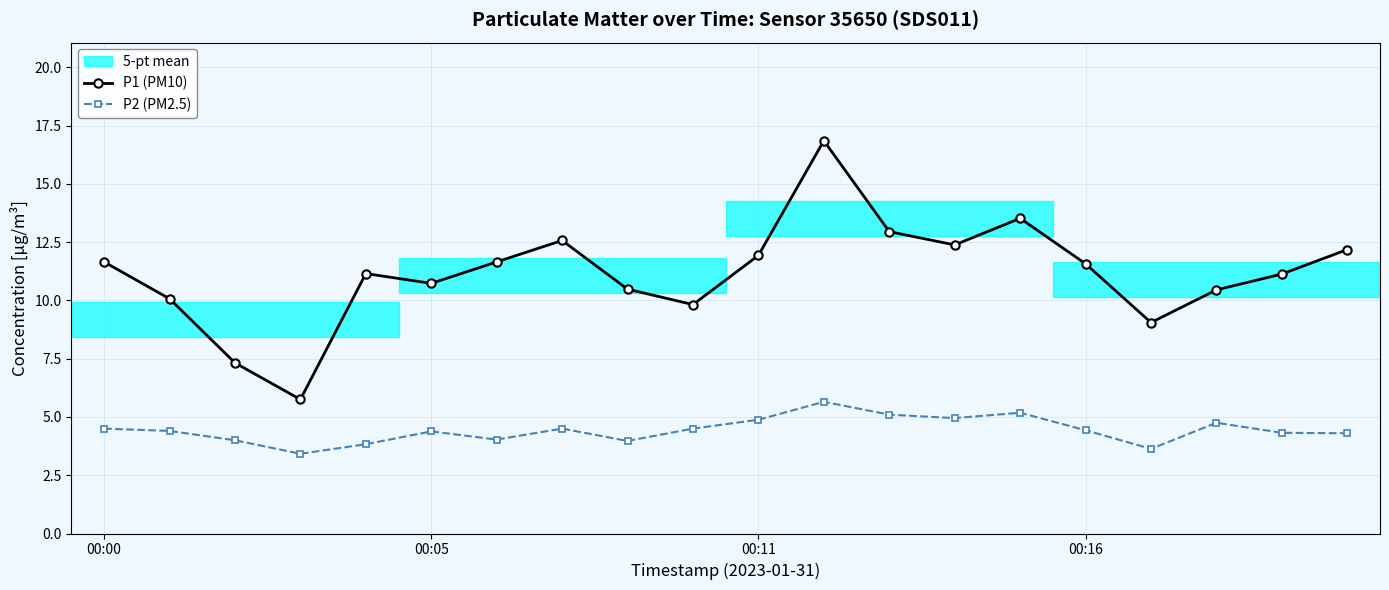

List the series in order of their overall mean, lowest first.

P2 (PM2.5), P1 (PM10)